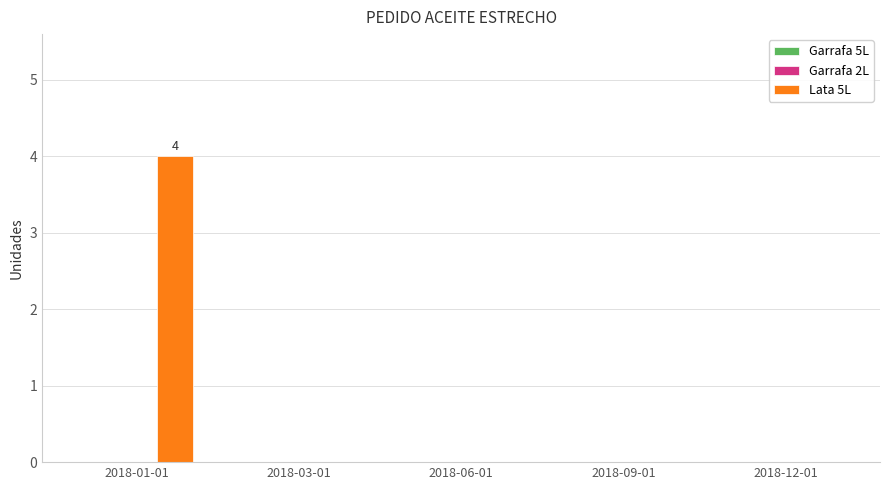

Reading left to right, transcribe all the data shown in this chart.

2018-01-01=4	2018-03-01=0	2018-06-01=0	2018-09-01=0	2018-12-01=0